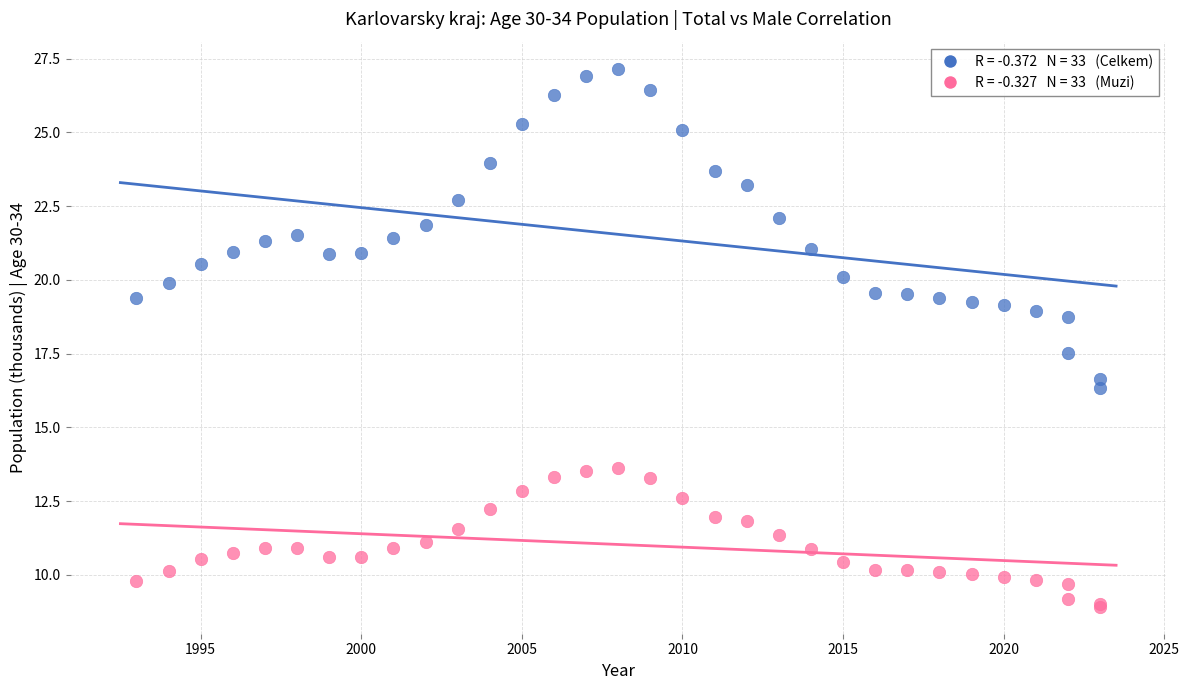

Across all series, what Y value is closest to 18?

17.5